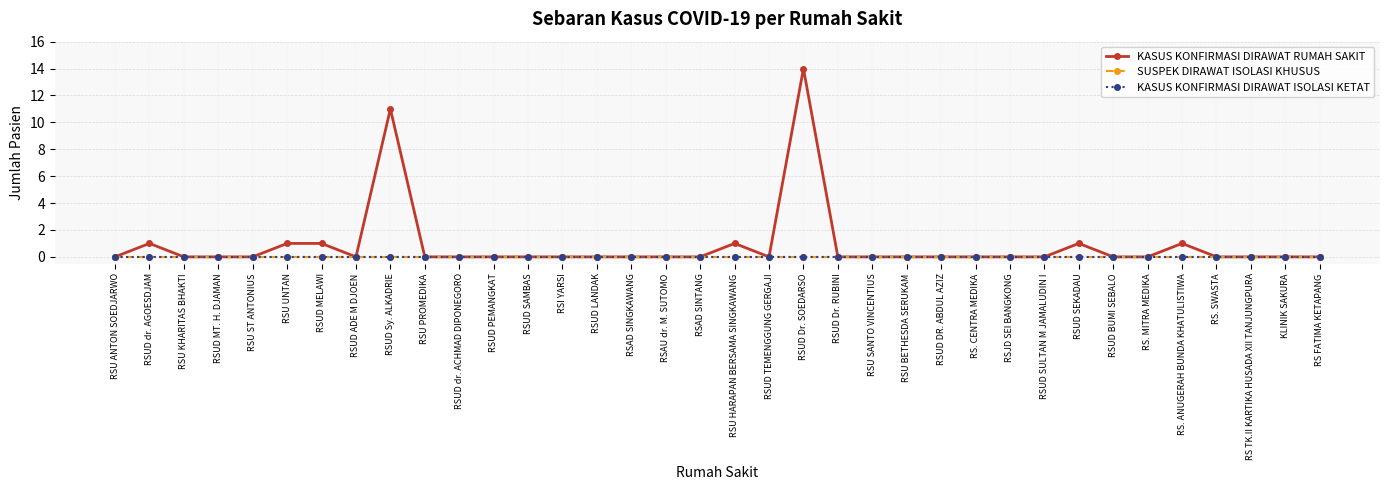

Rank the series by their maximum value, from lowest to highest.

SUSPEK DIRAWAT ISOLASI KHUSUS, KASUS KONFIRMASI DIRAWAT ISOLASI KETAT, KASUS KONFIRMASI DIRAWAT RUMAH SAKIT